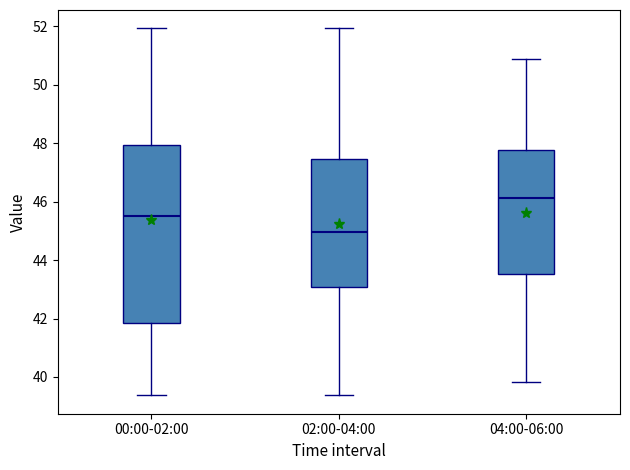

Which box has the lowest median line?

02:00-04:00